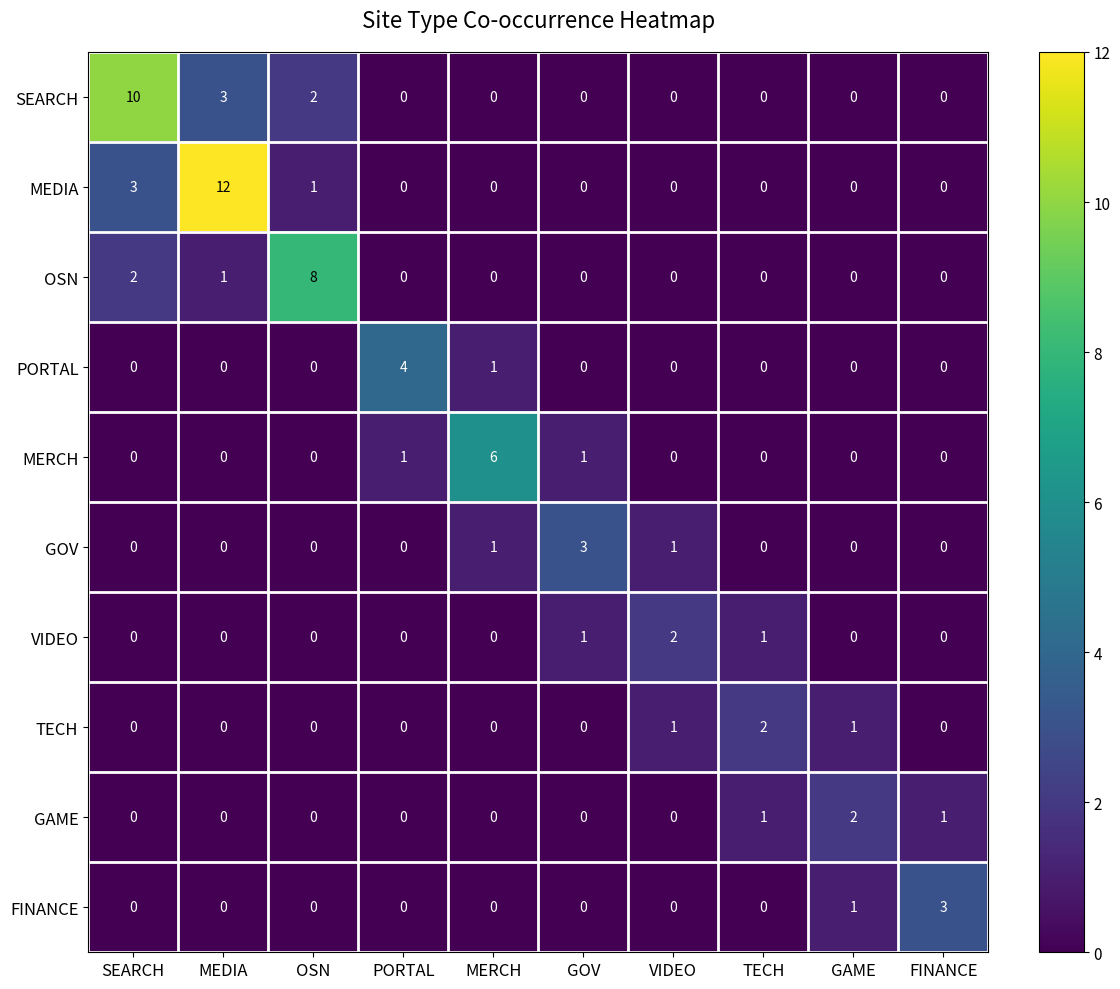

What is the sum of all FINANCE values?

4